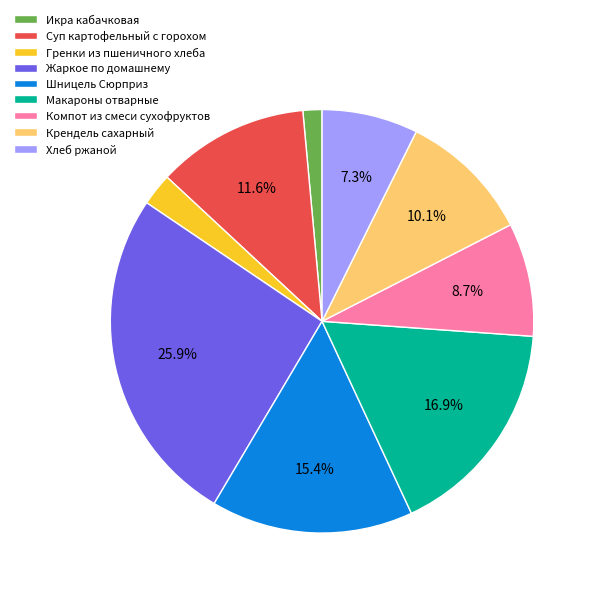

To the nearest percent, what is the difference between the largest and smallest slice percentages?

24%